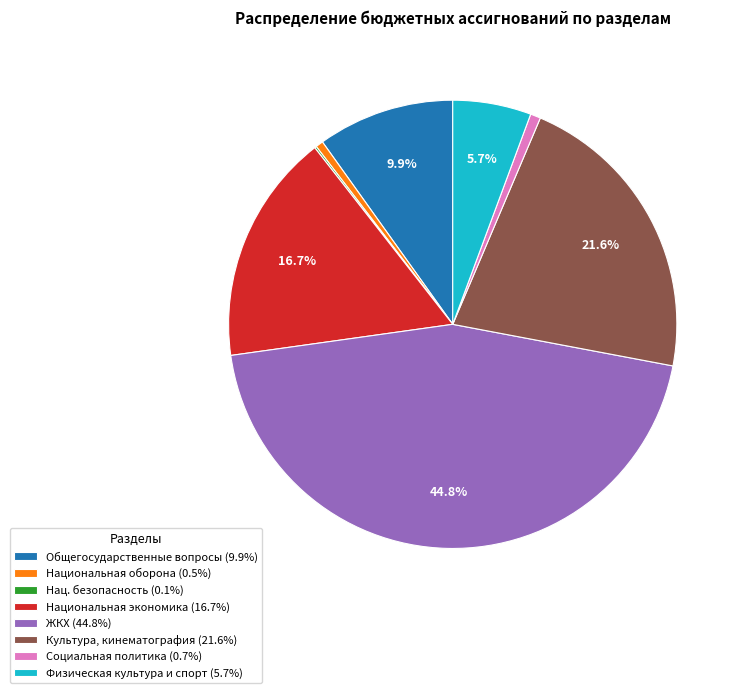

What percentage is NOT represented by Общегосударственные вопросы (9.9%)?

90.1%